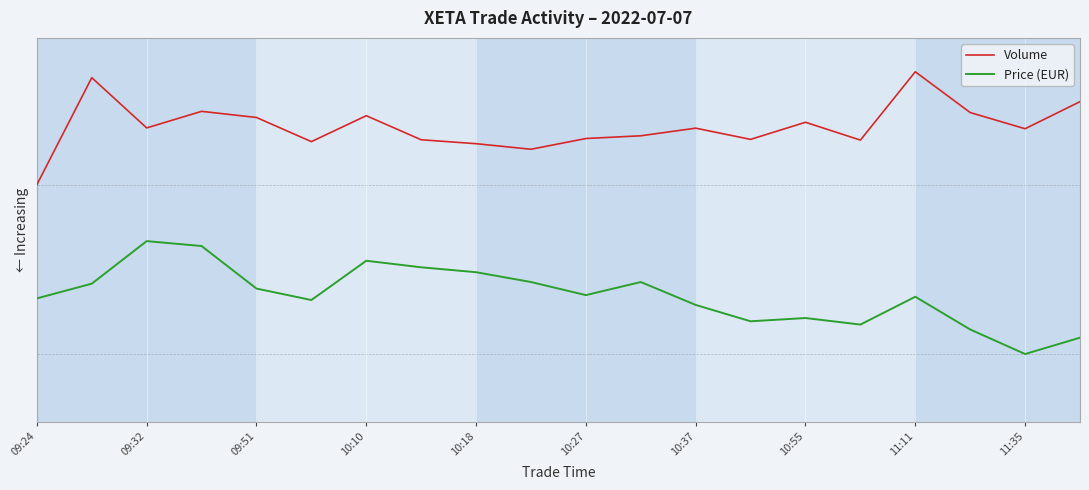

What is the highest value of the Price (EUR) series?

1.5